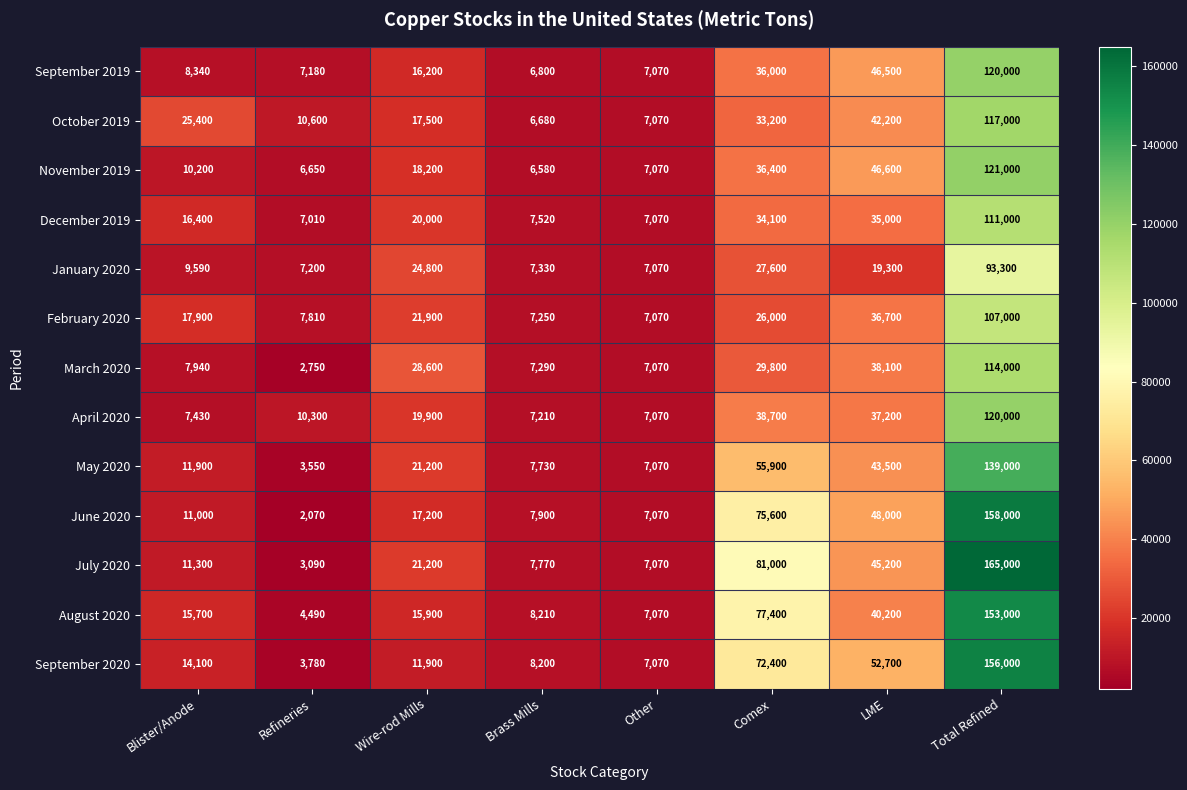

Is it true that October 2019 equals 117000 at Total Refined?

True